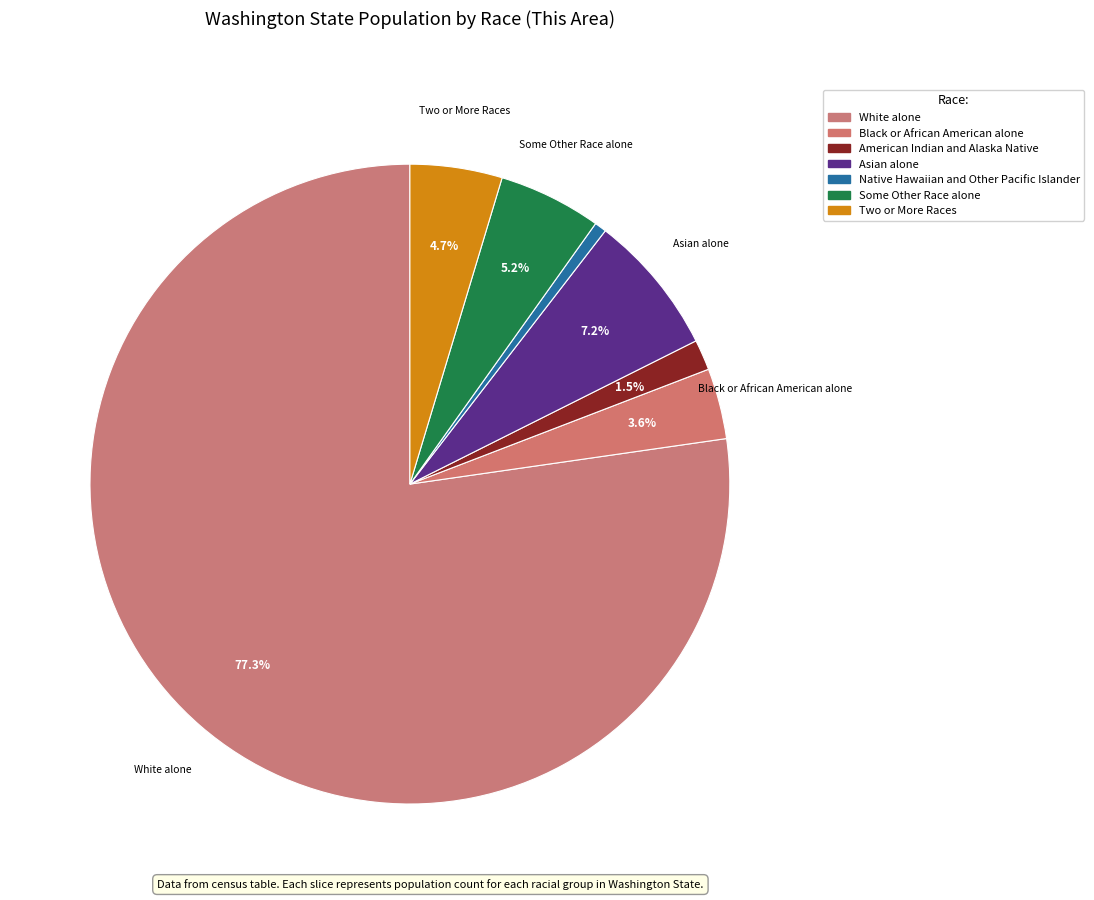

How many segments does this pie chart have?

7